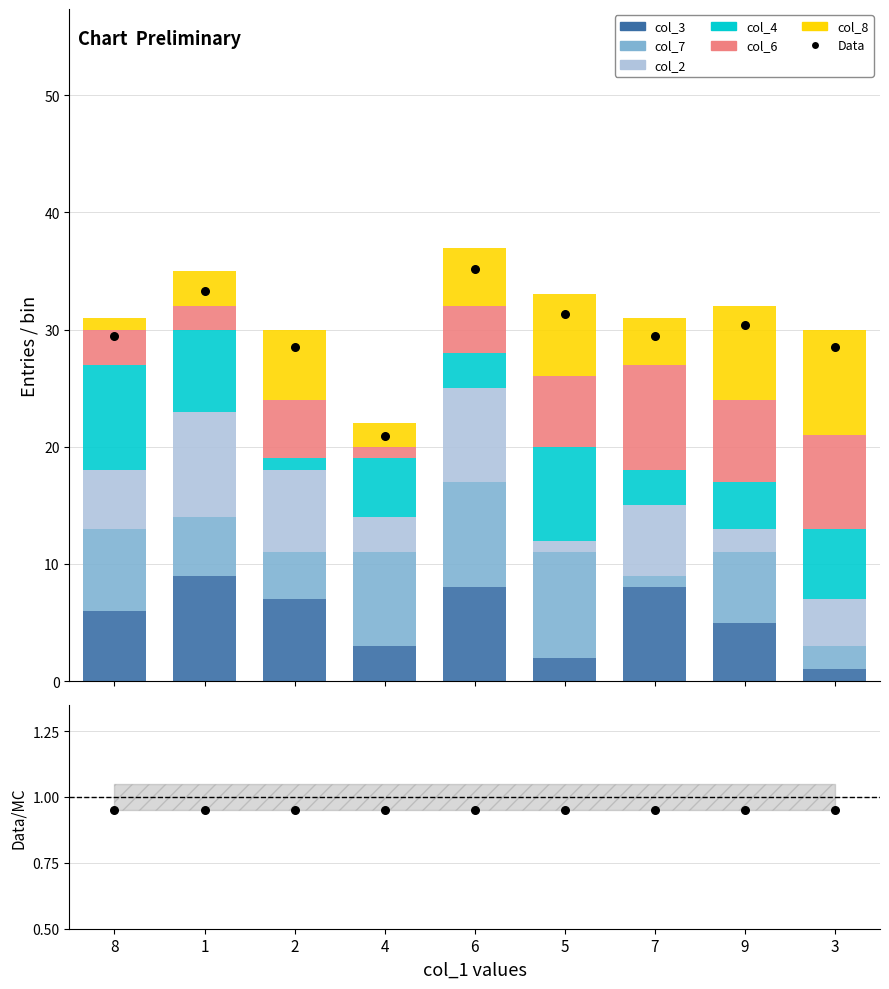

What is the total value across all series at 5?

33